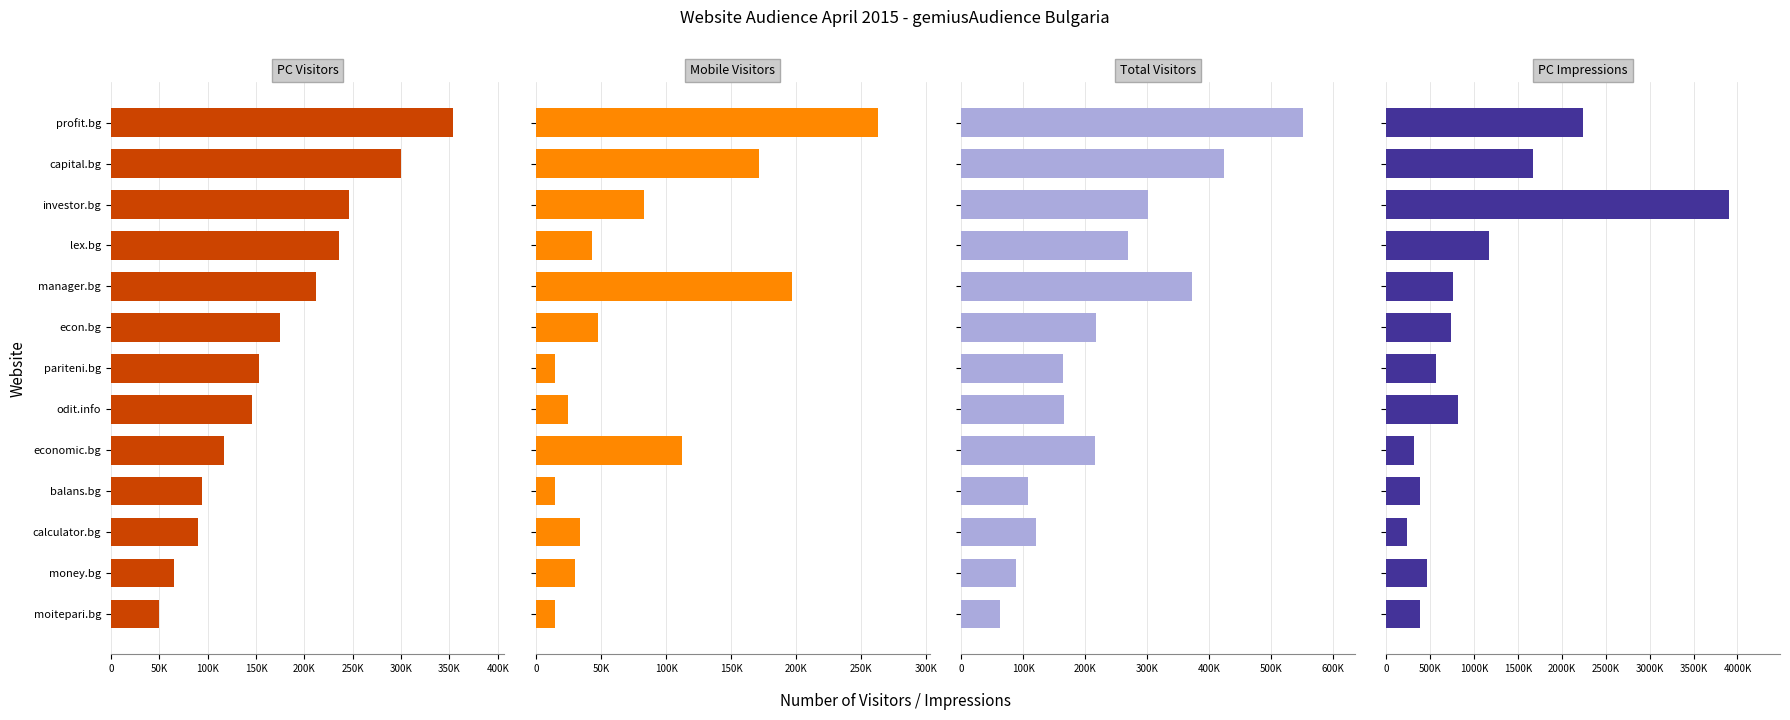

Reading left to right, list all the values displayed in this chart.

PC Visitors: 353764	299811	246091	235949	212398	174910	152905	145723	116768	94435	90014	65443	50230
Mobile Visitors: 263100	171473	82896	43299	196800	47859	14813	24712	112100	14699	33943	30098	14648
Total Visitors: 551947	423783	301669	269595	372968	217181	164409	166116	215085	107168	119963	88721	63263
PC Impressions: 2238259	1670384	3899419	1174555	759199	739767	562522	817149	317117	381097	240416	464730	387273